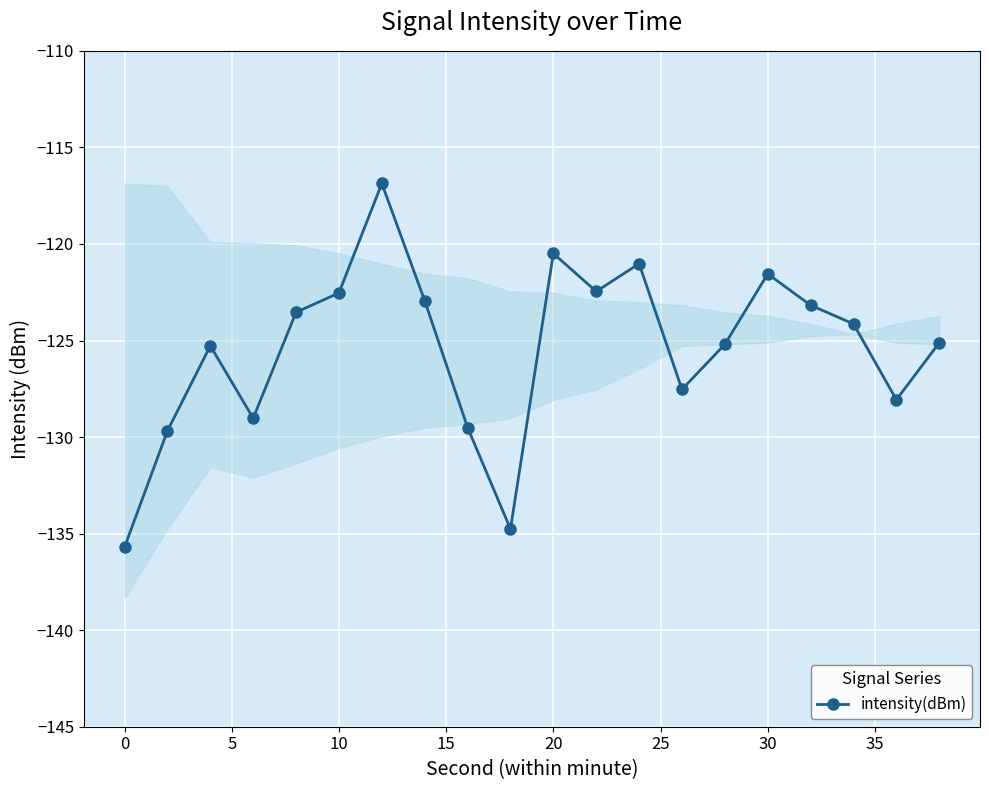

What is the sum of all values?

-2508.6